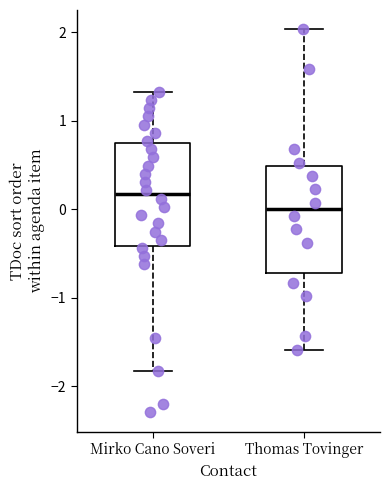

Reading left to right, transcribe this box plot: for each box, give where its median line is, the range the box spans, and where its two whiskers end, as read against the y-axis. The values are not printed on the chart, so give them approximately, as read against the axis.

Mirko Cano Soveri: median 0.2, box -0.4 to 0.7, whiskers -1.8 to 1.3
Thomas Tovinger: median 0.0, box -0.7 to 0.5, whiskers -1.6 to 2.0